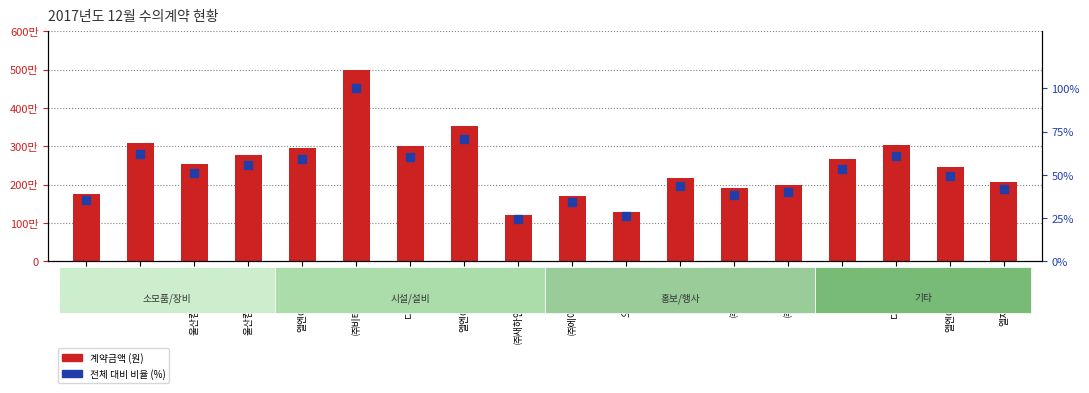

Which series has the largest Y range (max minus min)?

계약금액 (원)